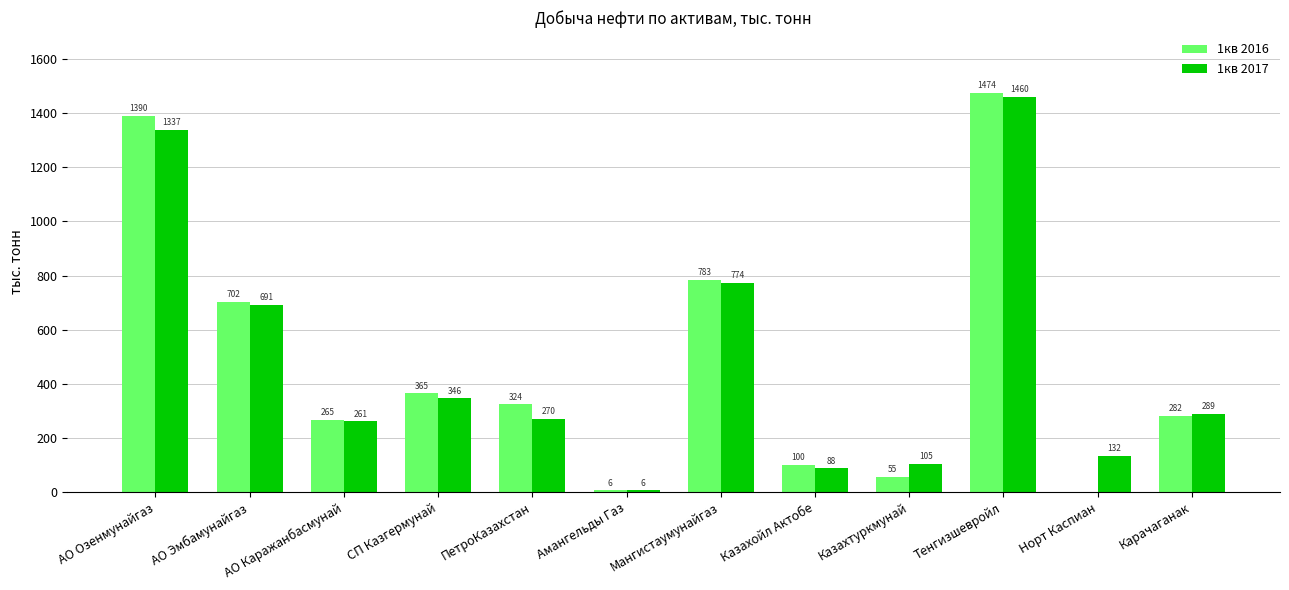

At which category is the sum across all series the highest?

Тенгизшевройл